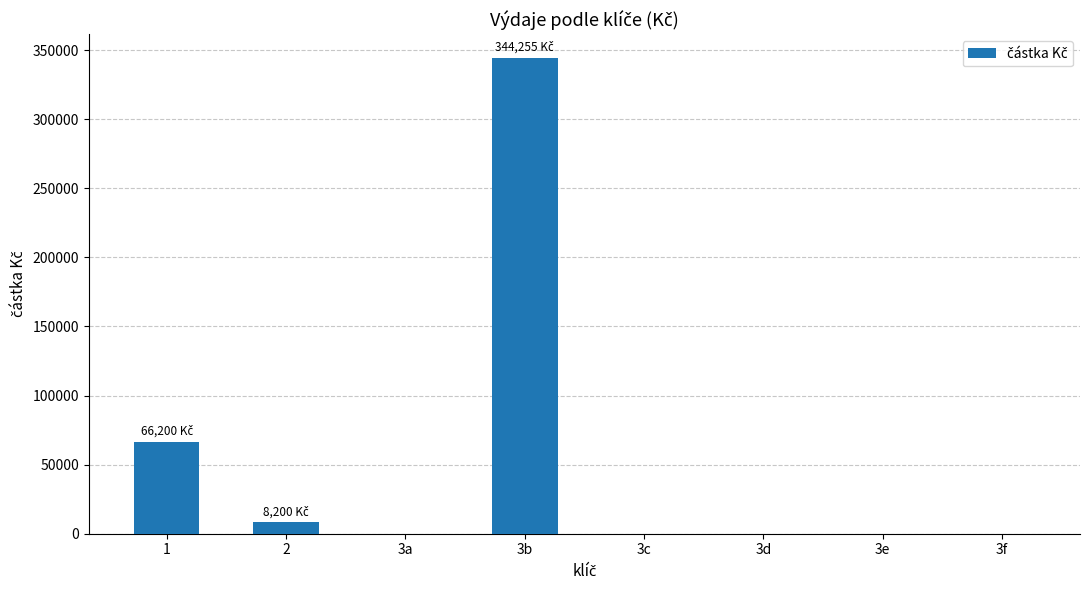

What is the sum of all values?

418655